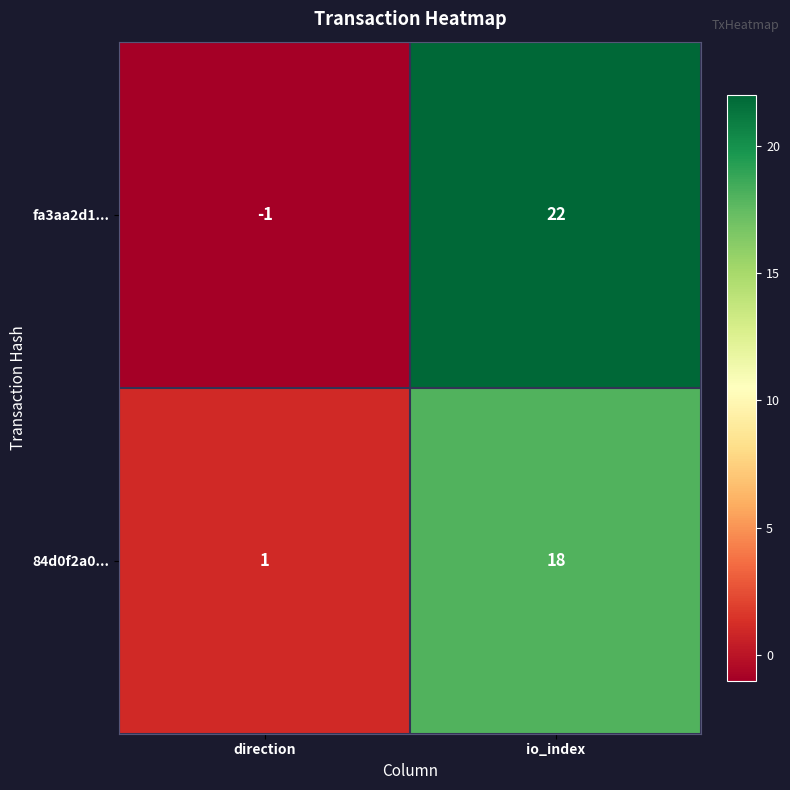

Read the 84d0f2a0... value at io_index, to the nearest 10.

20